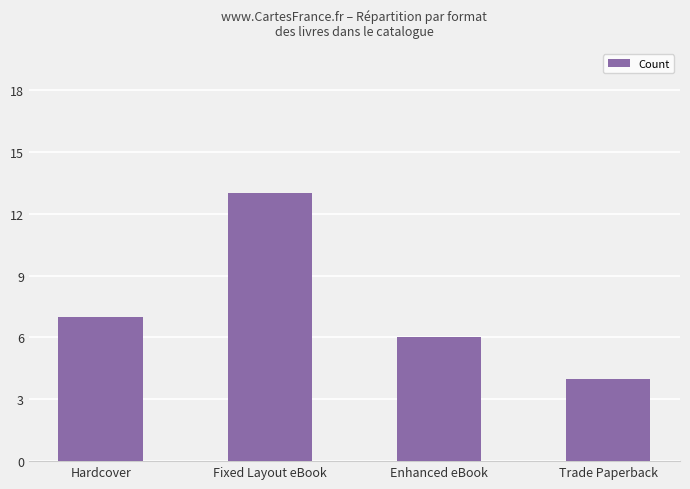

The value at Trade Paperback is 1. True or false?

False